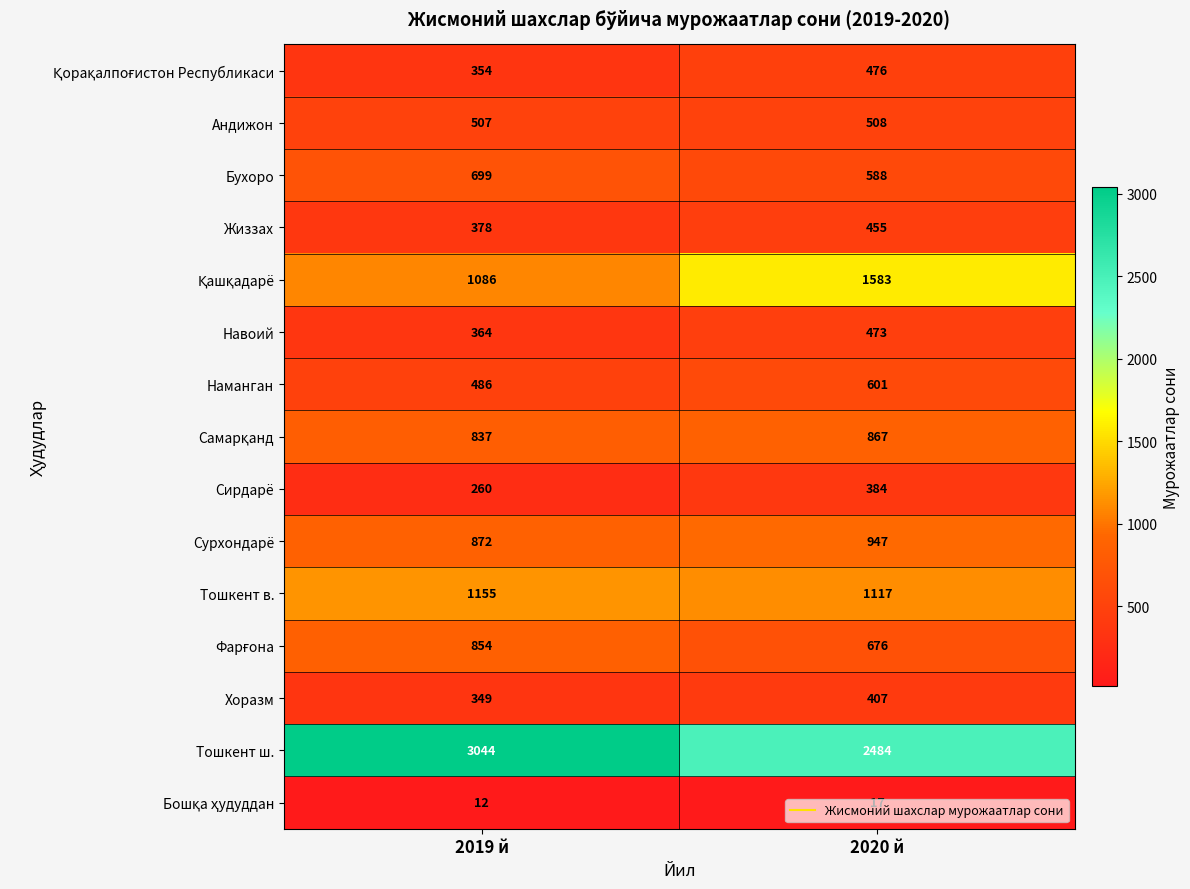

What is the maximum value shown in the chart?

3044